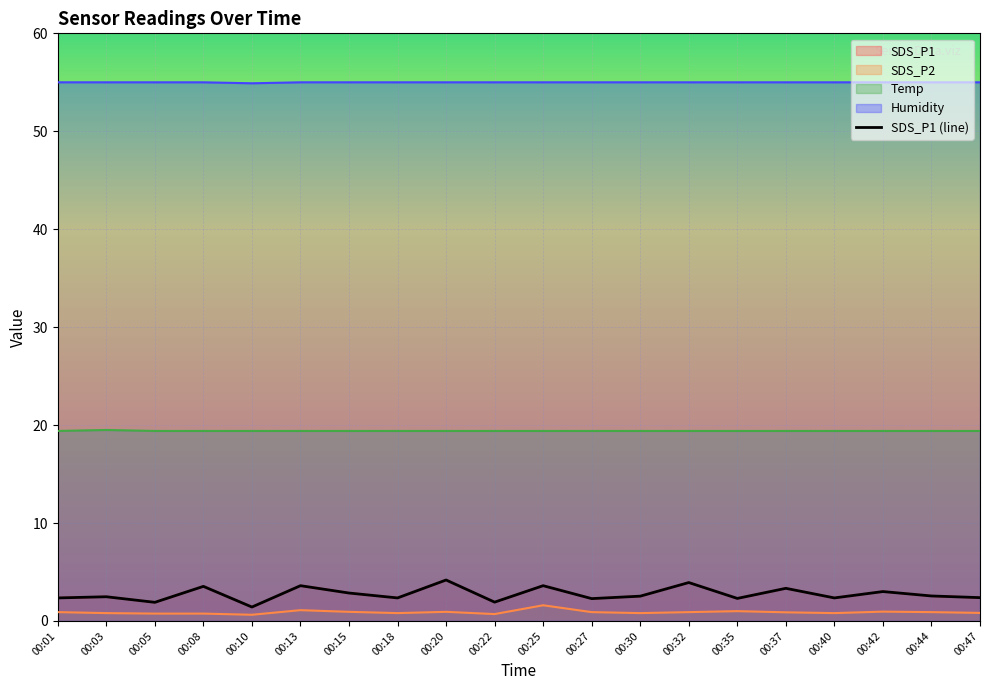

How many data points does each series have?

20